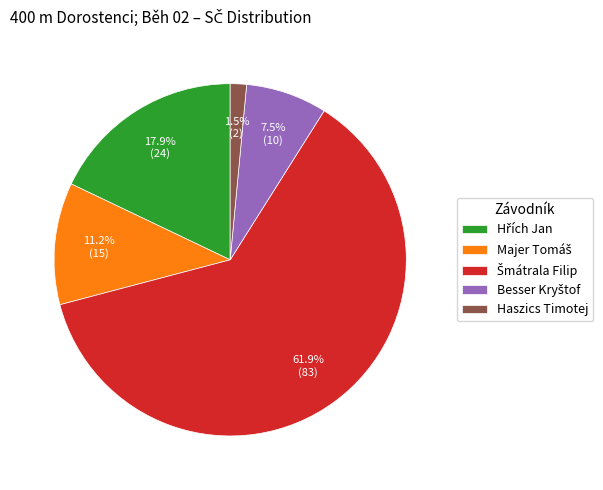

How many segments does this pie chart have?

5